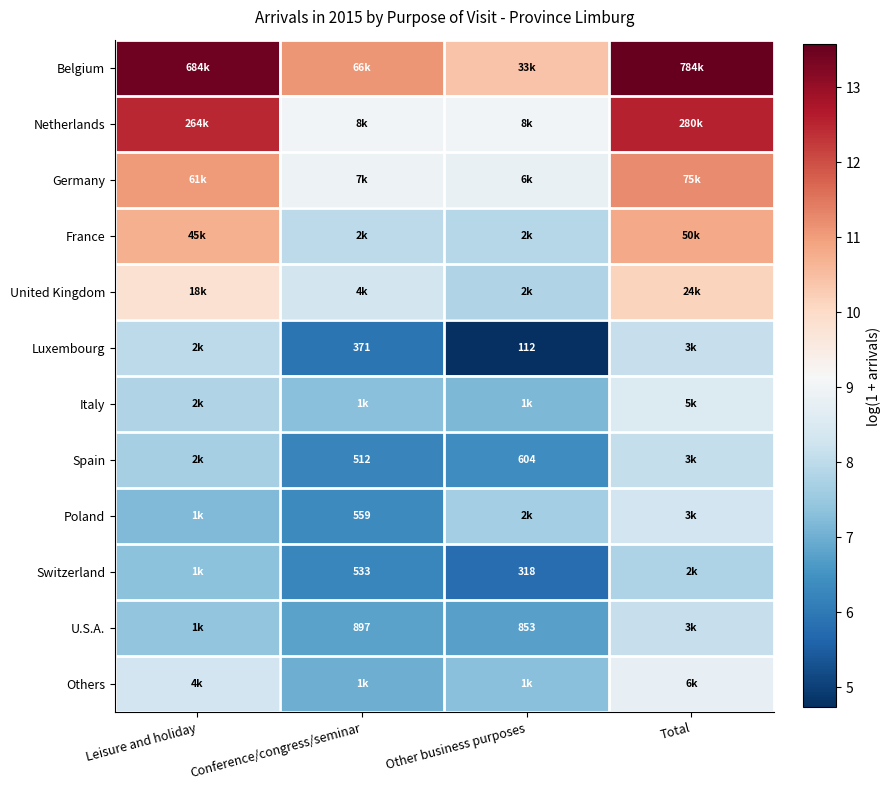

Where does the Poland series first go above 7?

Leisure and holiday